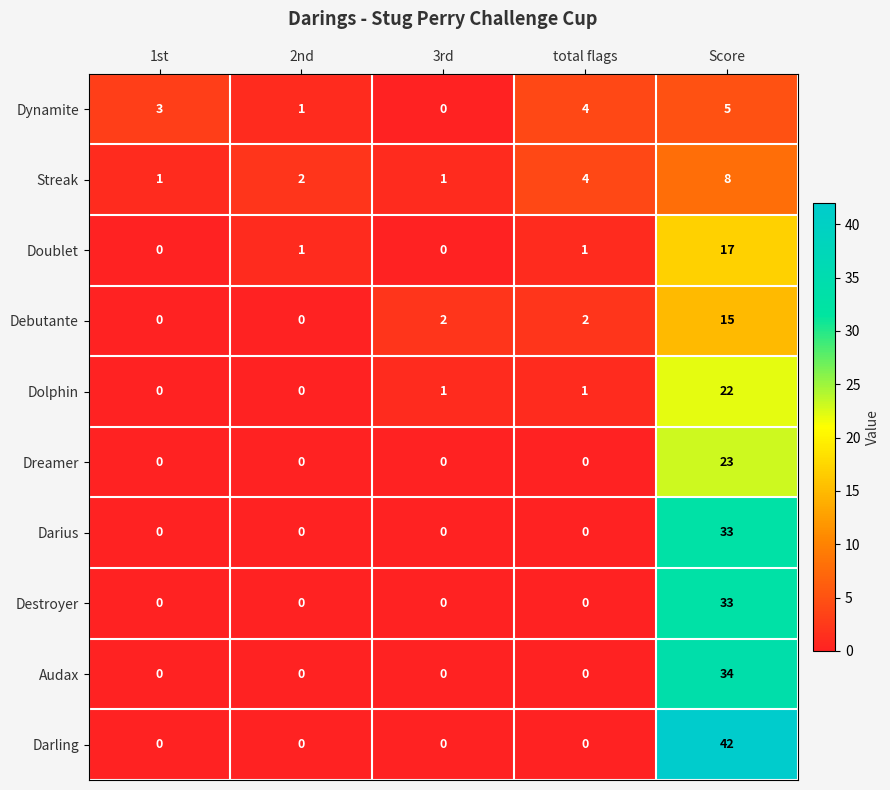

What is the average value of the Dolphin series?

5